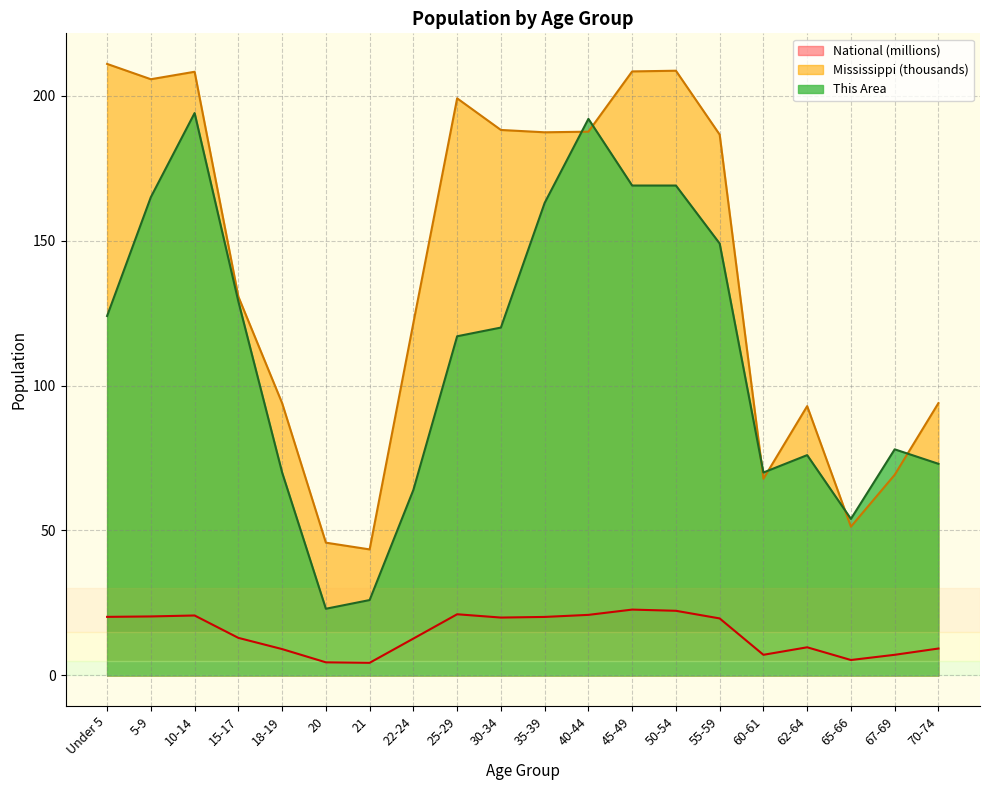

What is the difference between the maximum and minimum values in the National series?

18.4